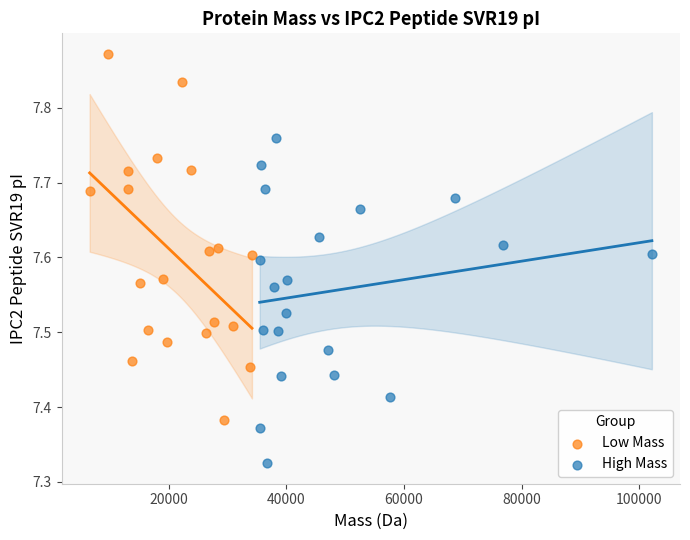

What are all the series names shown in the legend?

Low Mass, High Mass